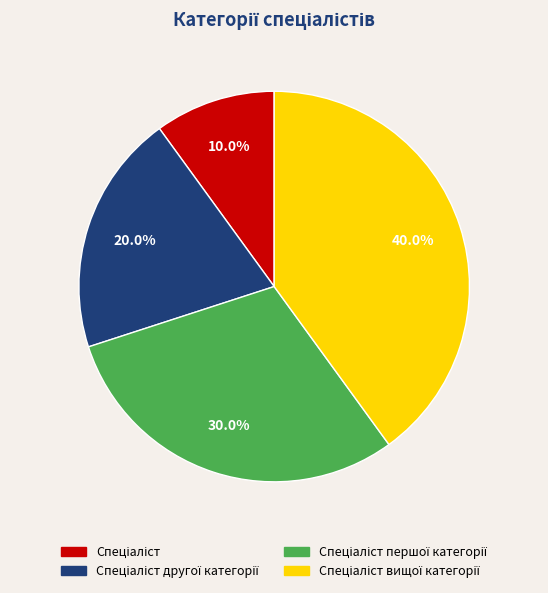

Is there any slice that represents more than half of the pie?

No